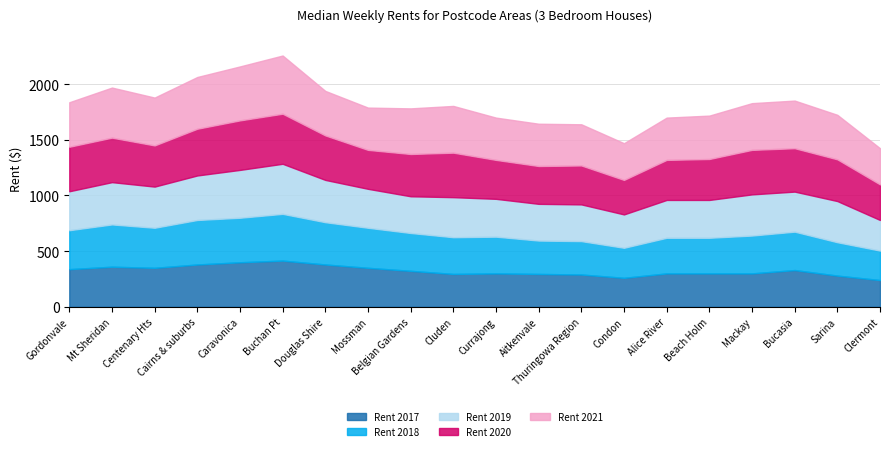

Is the value of Rent 2017 at Currajong greater than the value of Rent 2020 at Douglas Shire?

No